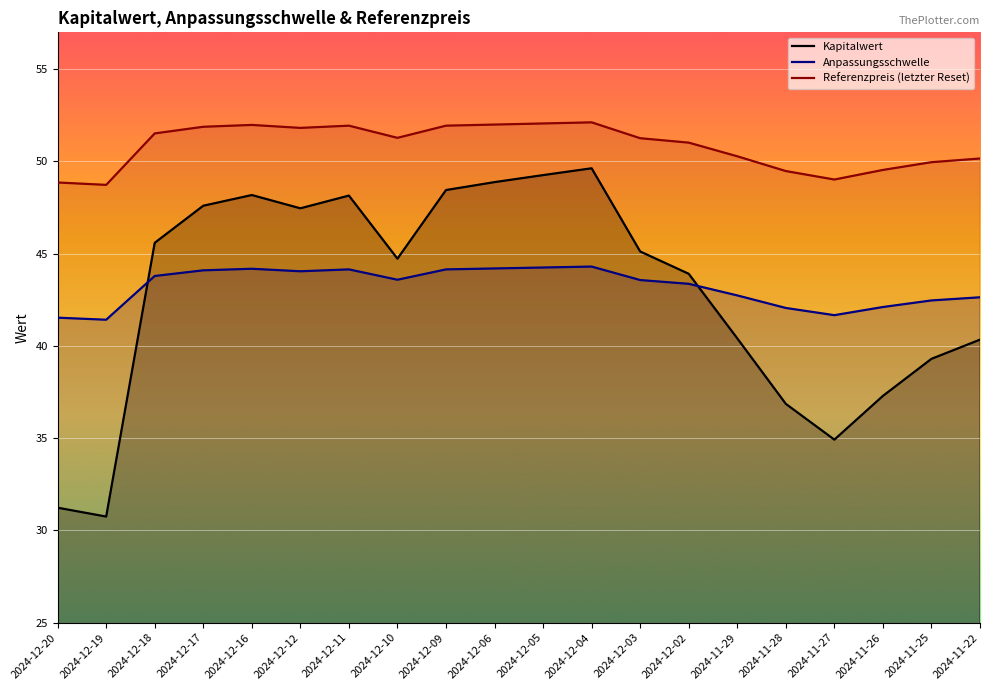

True or false: Referenzpreis (letzter Reset) has a value of 50.3 at 2024-11-29.

True